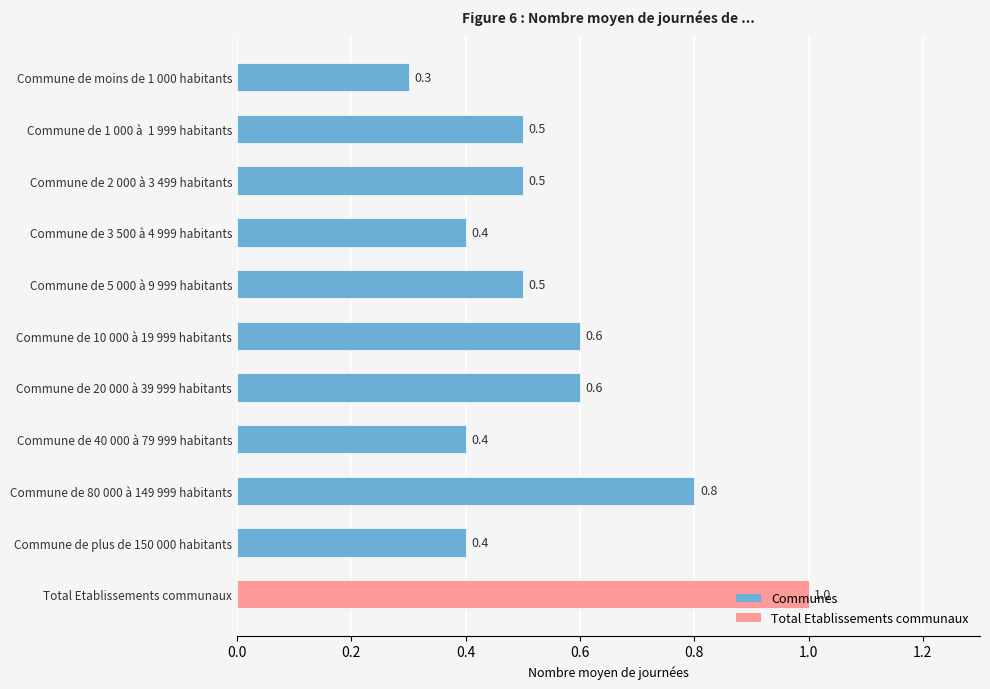

What is the maximum value shown in the chart?

1.0